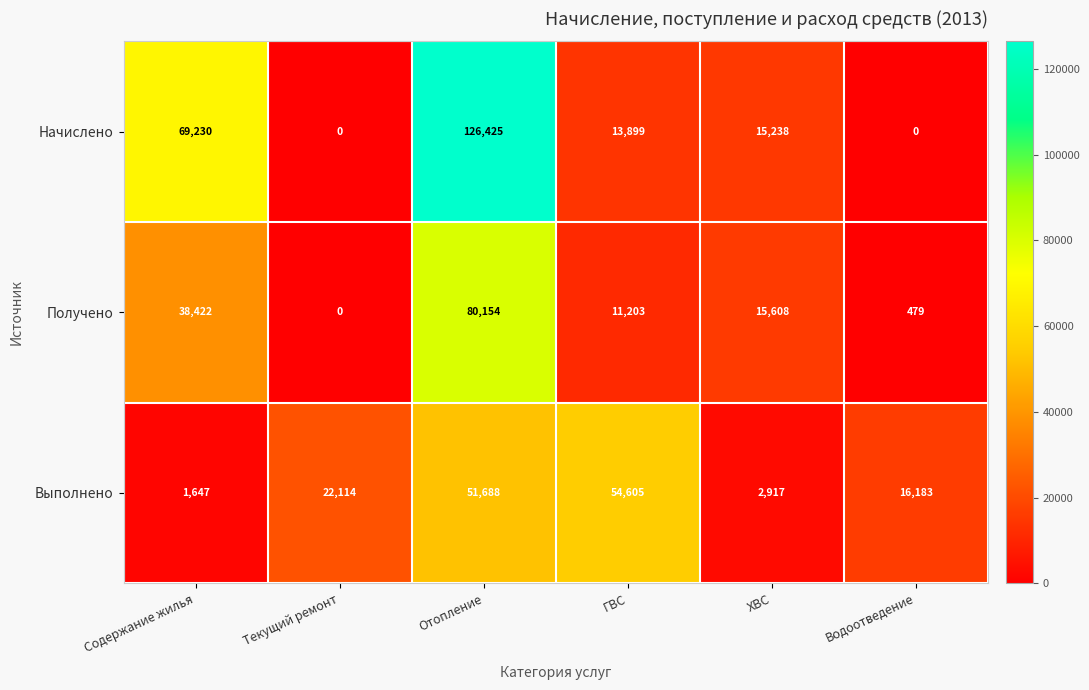

Which series has the largest total across all categories?

Начислено